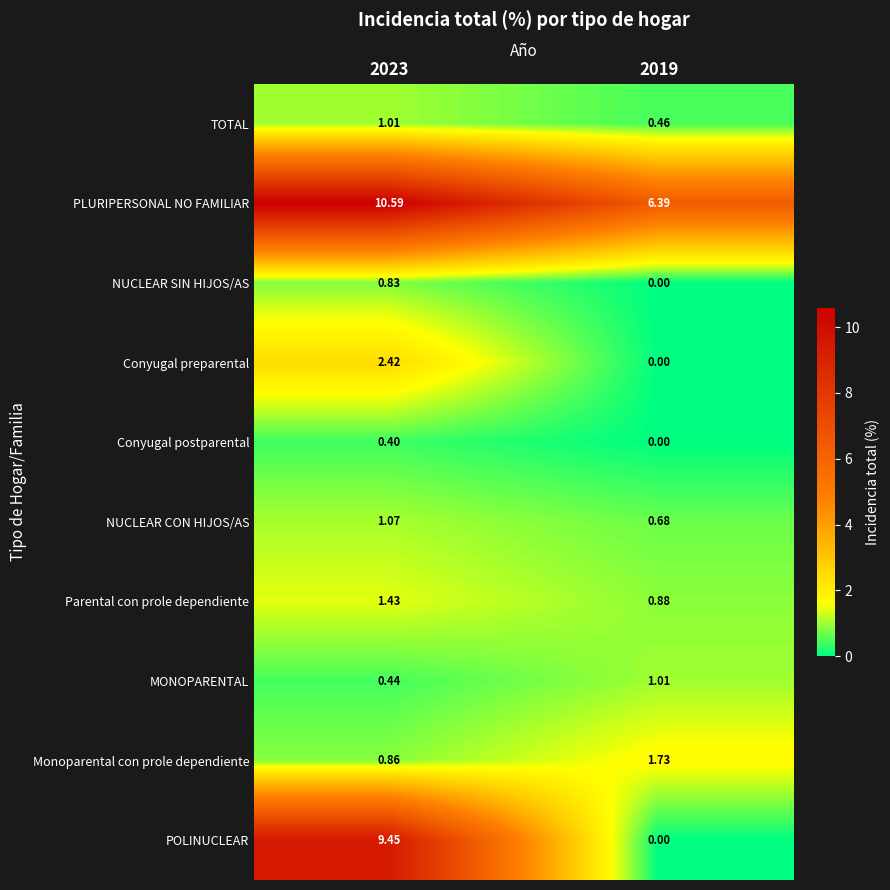

Is the value of NUCLEAR SIN HIJOS/AS at 2023 greater than the value of MONOPARENTAL at 2023?

Yes